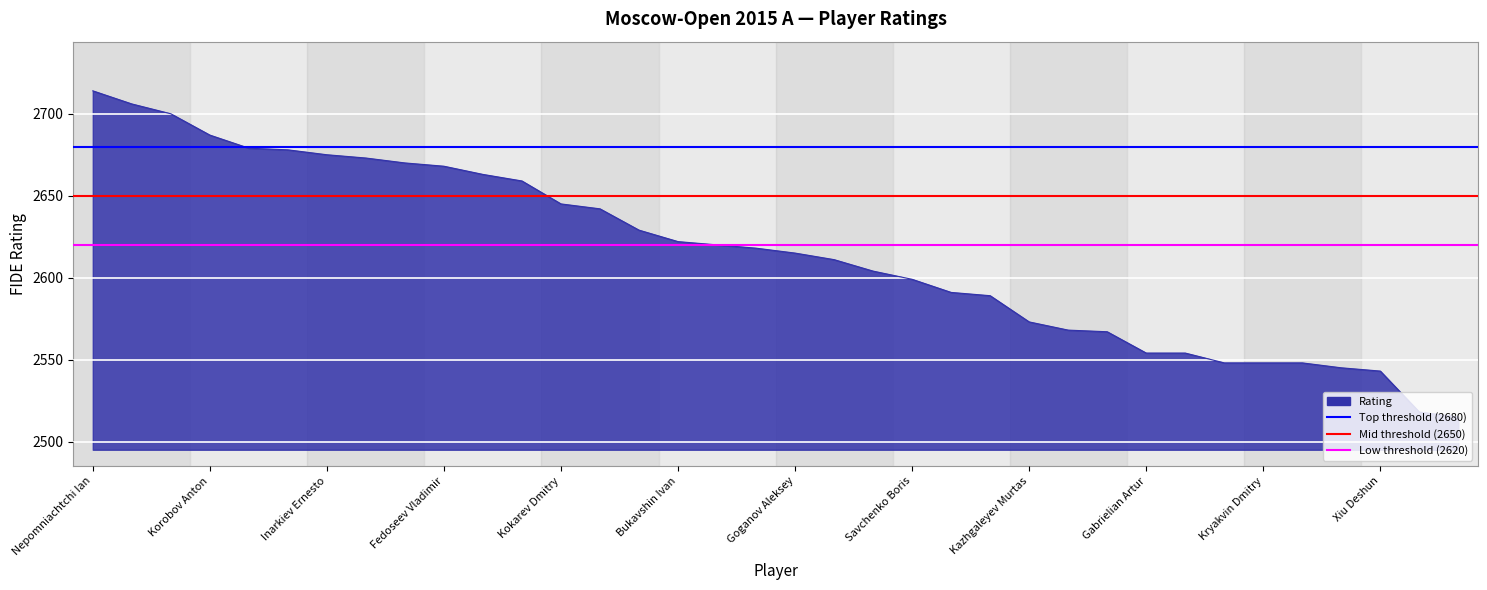

What is the difference between the maximum and minimum values?

199